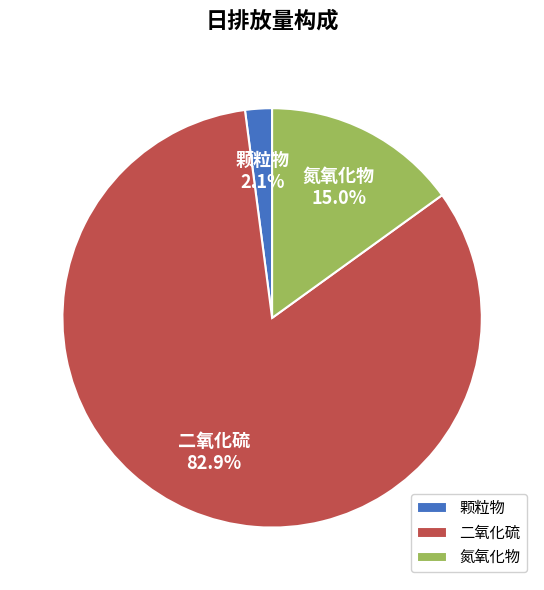

Which slice represents more than half of the pie?

二氧化硫